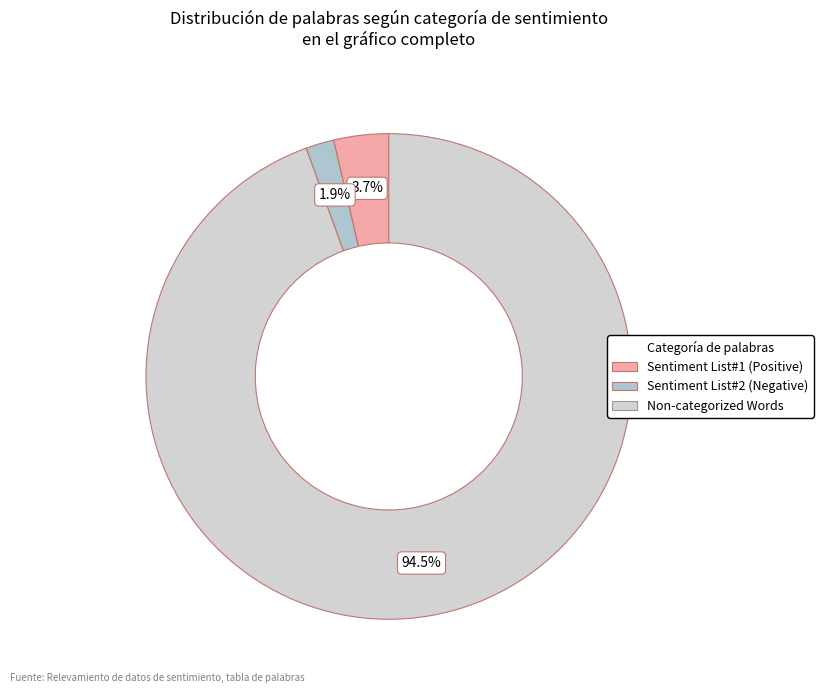

Which slice is the largest?

Non-categorized Words